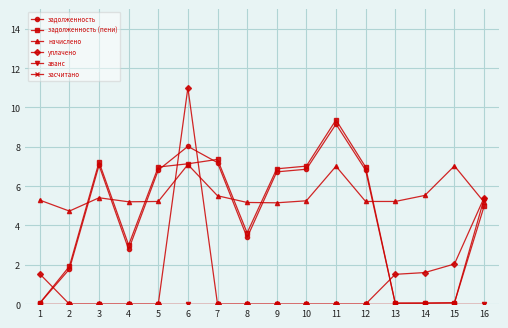

What is the spread (max minus min) of values at 12?

7.0